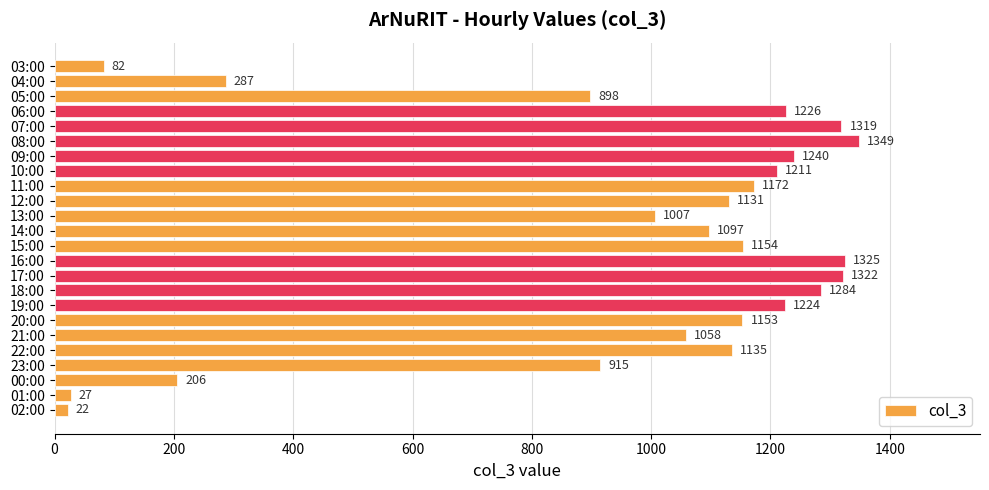

What is the change in value from 18:00 to 02:00?

-1262